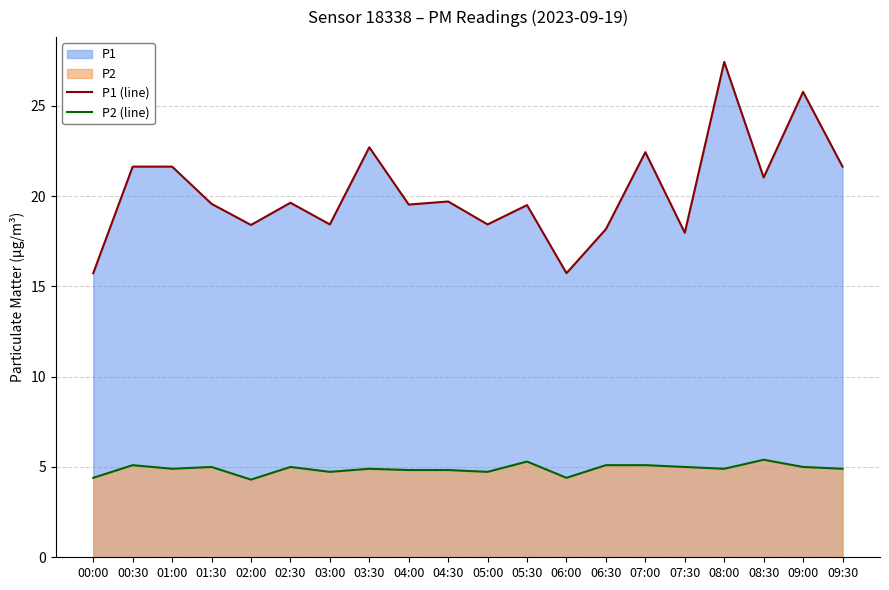

True or false: P1 (line) and P2 (line) cross at least once.

False